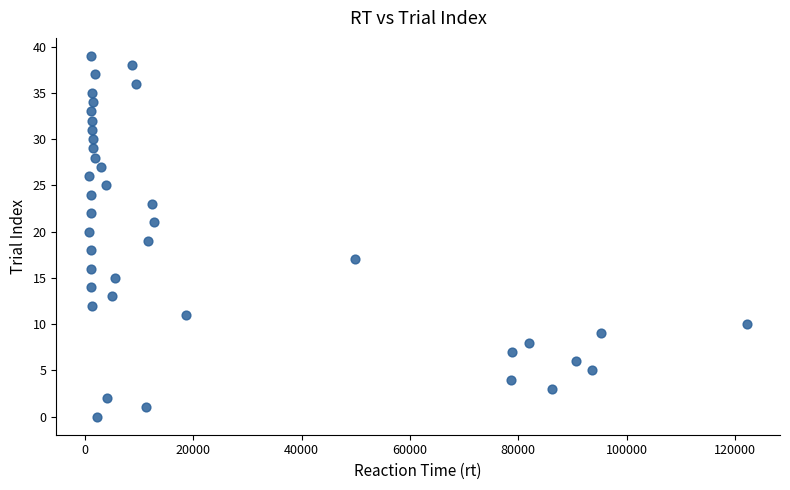

What is the range of Y values (max minus min)?

39